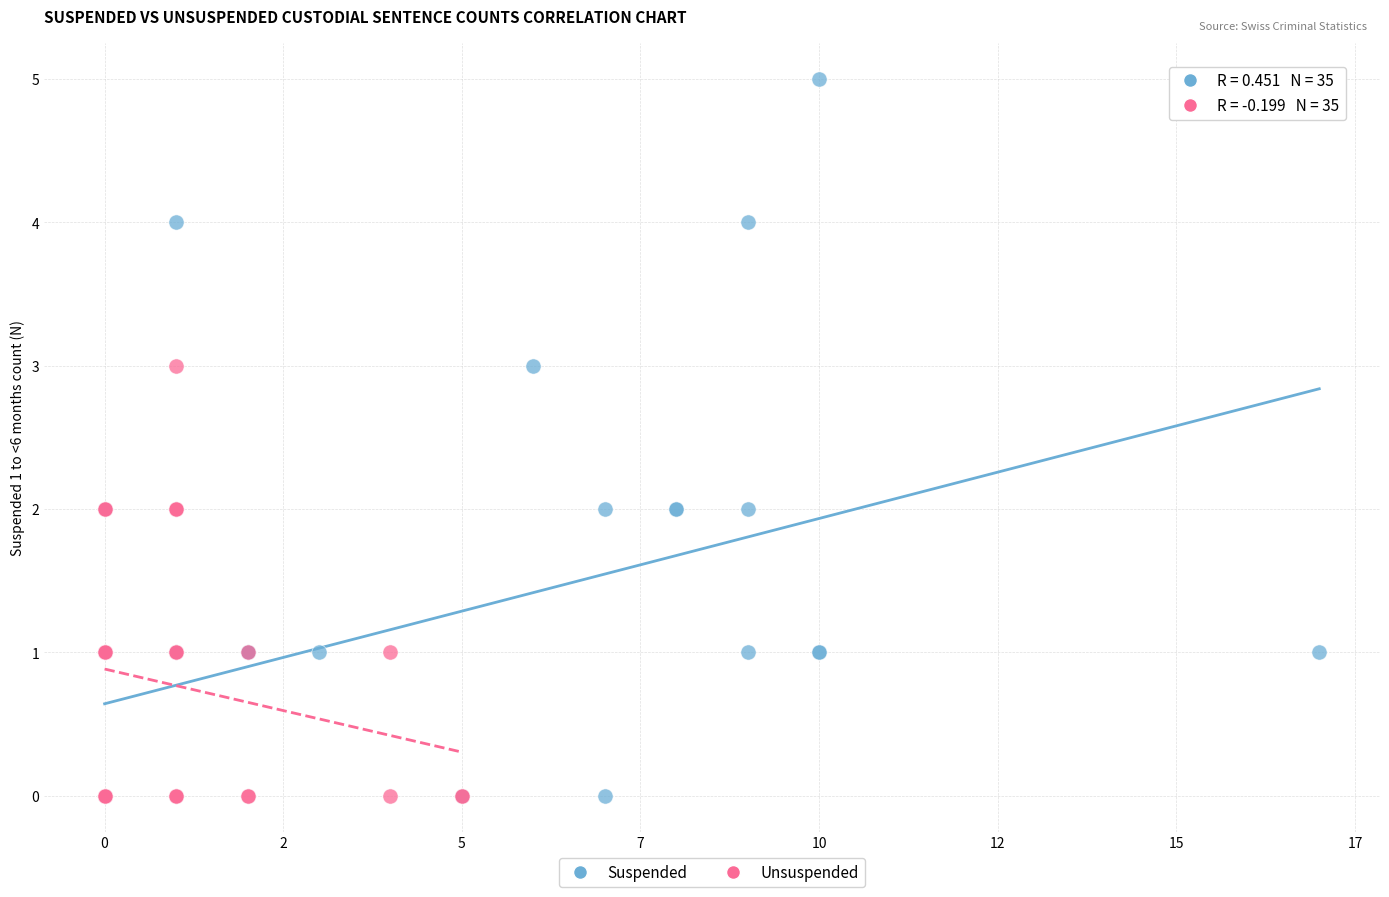

Which series has the largest Y range (max minus min)?

Suspended